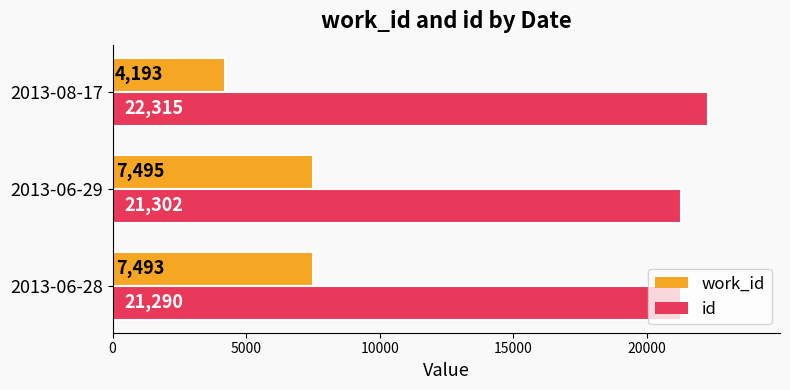

What is the maximum value shown in the chart?

22315